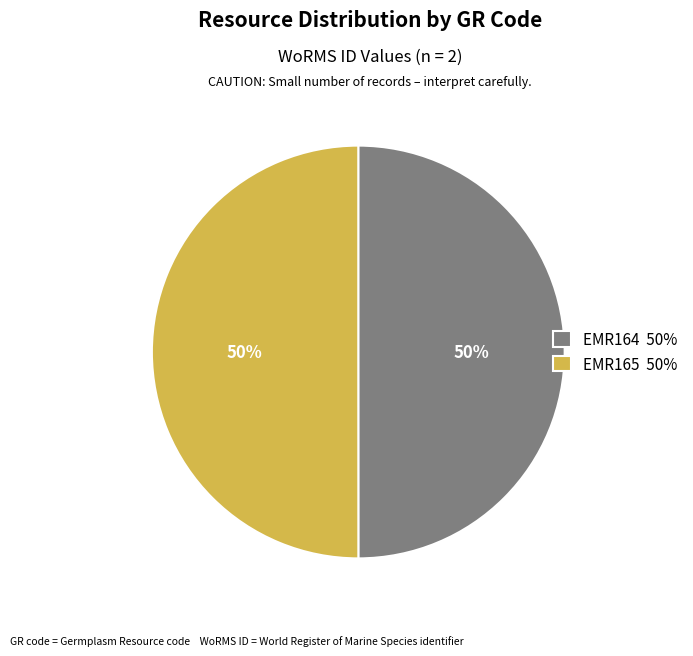

What is the ratio of the value at EMR164 50% to the value at EMR165 50%?

1.0